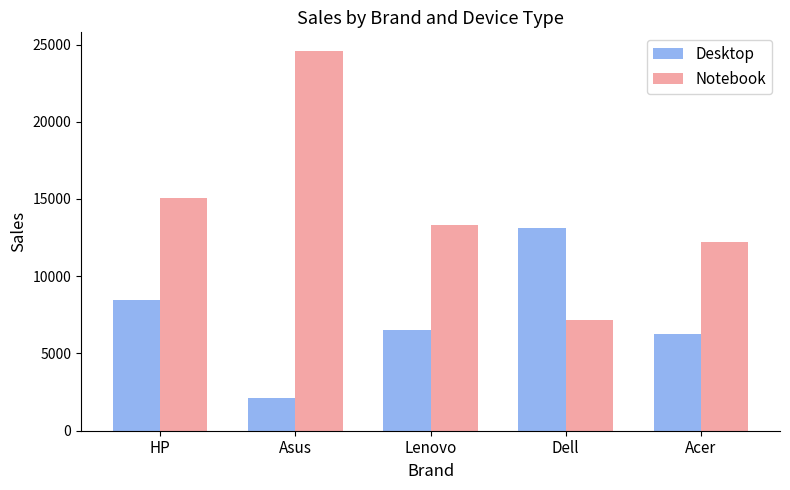

How many distinct data groups are displayed?

2